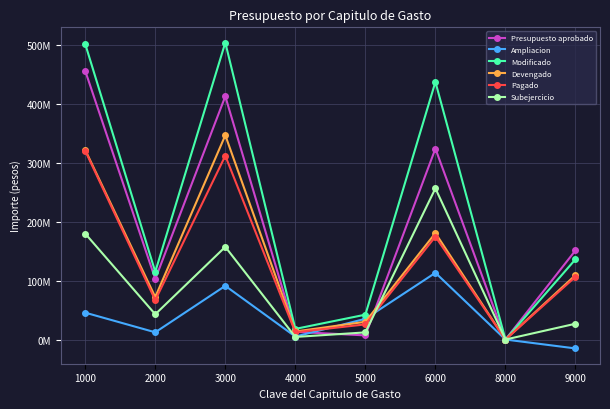

Does the chart have visible grid lines?

Yes